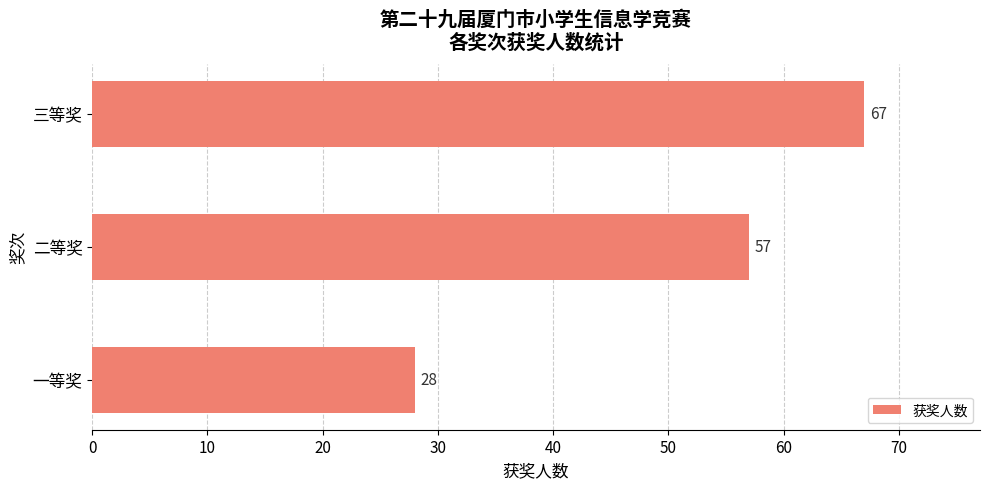

Reading top to bottom, what are all the values shown in this chart?

三等奖=67	二等奖=57	一等奖=28